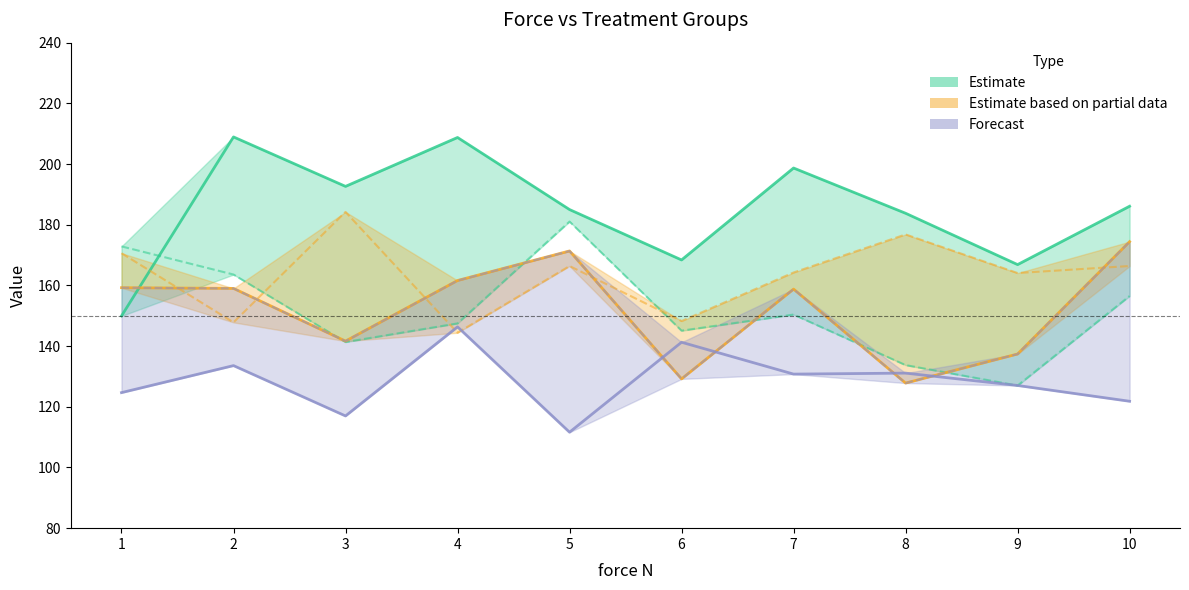

Rank the series by their maximum value, from highest to lowest.

Control, EGDMA15, EGDMA5, EGDMA10, EGDMAm, EGDMA20